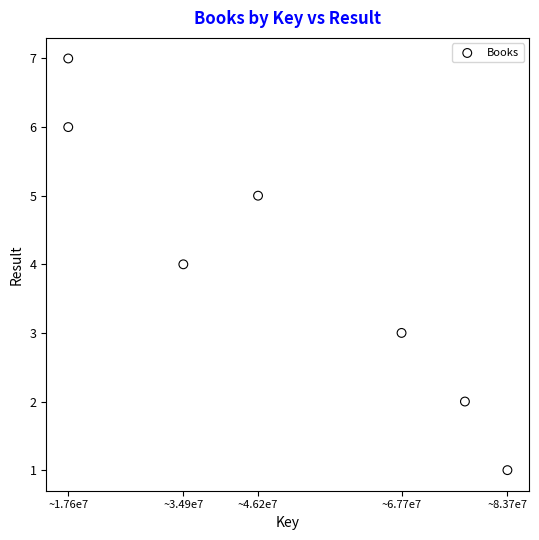

What is the average Y value?

4